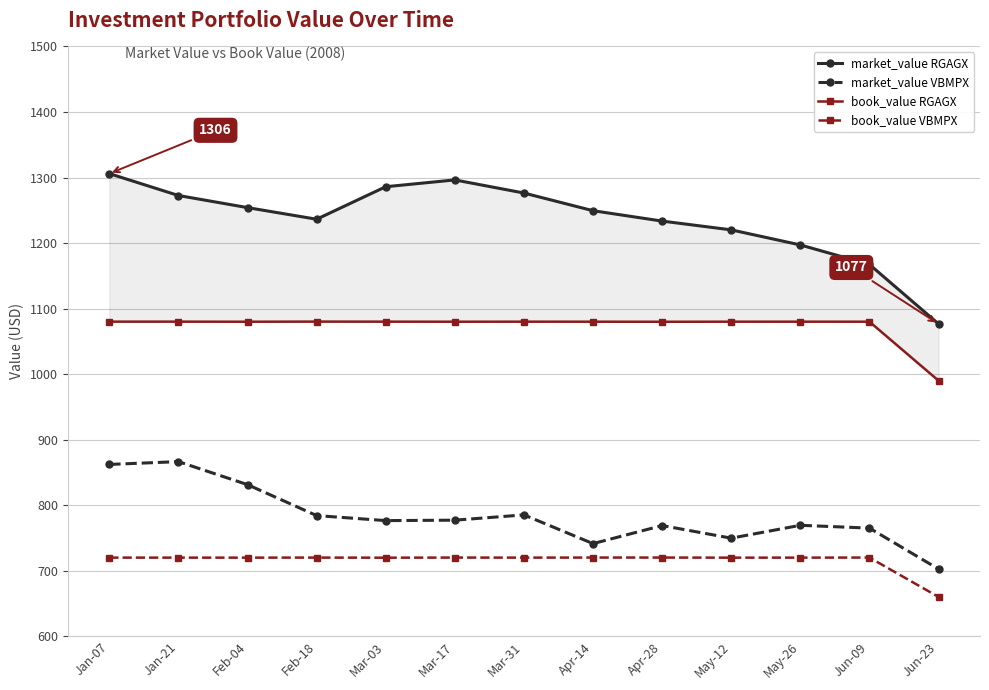

What are all the series names shown in the legend?

market_value RGAGX, market_value VBMPX, book_value RGAGX, book_value VBMPX